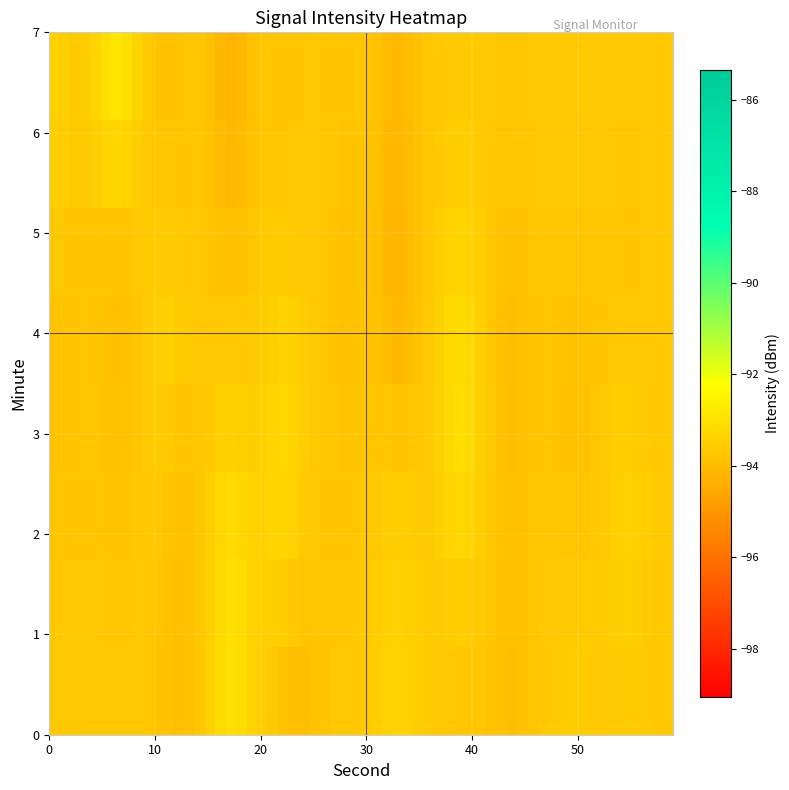

How many distinct data groups are displayed?

8